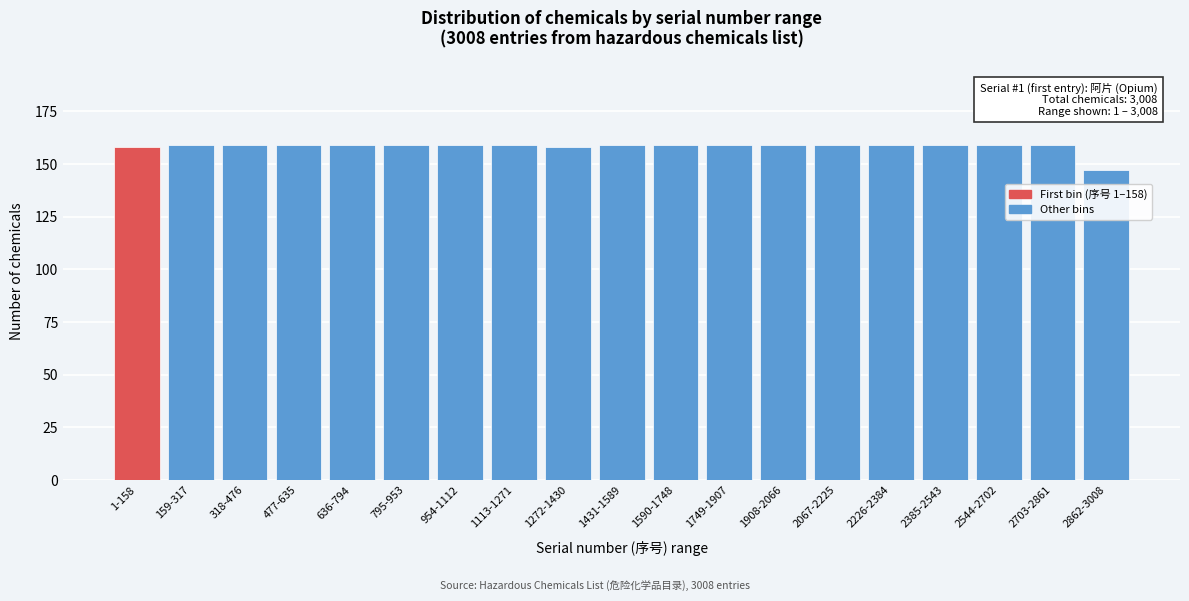

Reading right to left, transcribe all the data shown in this chart.

147	159	159	159	159	159	159	159	159	159	158	159	159	159	159	159	159	159	158